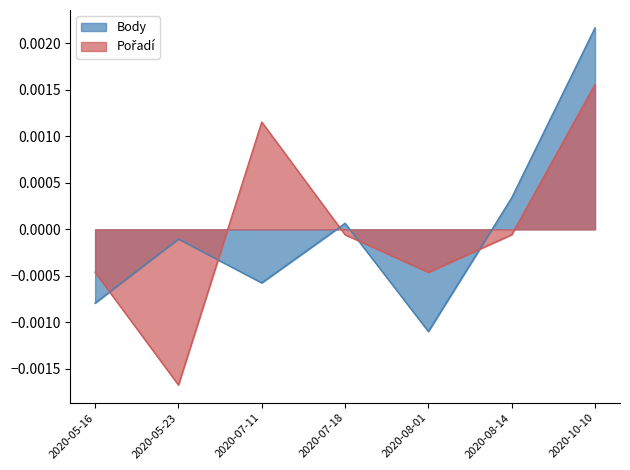

At which label does Body reach its minimum?

2020-08-01